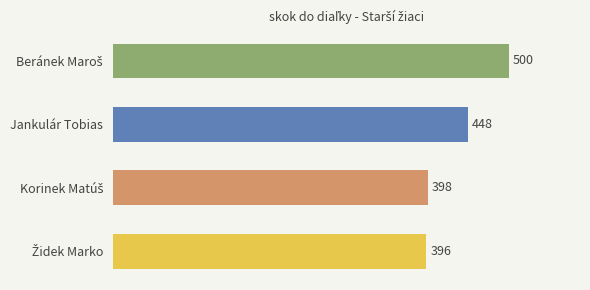

Reading bottom to top, transcribe all the data shown in this chart.

396	398	448	500